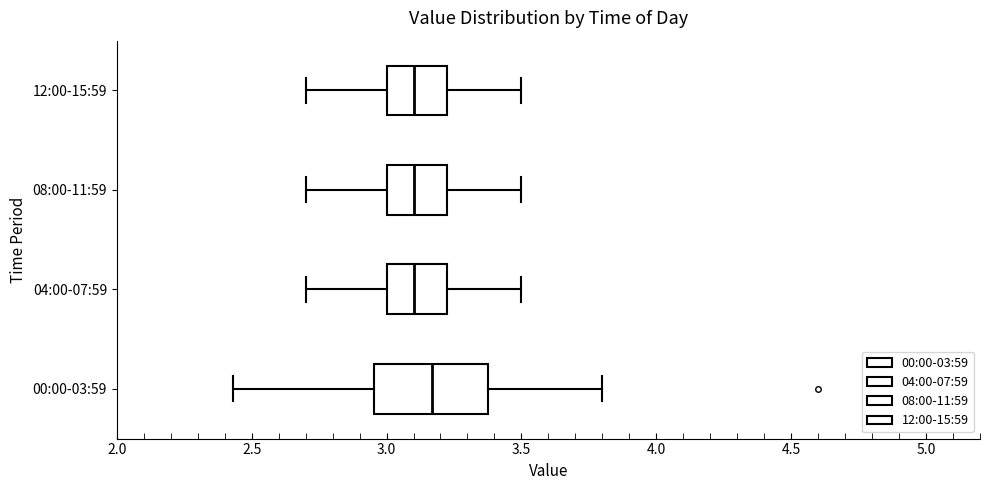

Where does the median line of the box for 00:00-03:59 sit on the x-axis? The values are not printed on the chart, so give them approximately, as read against the axis.

3.15